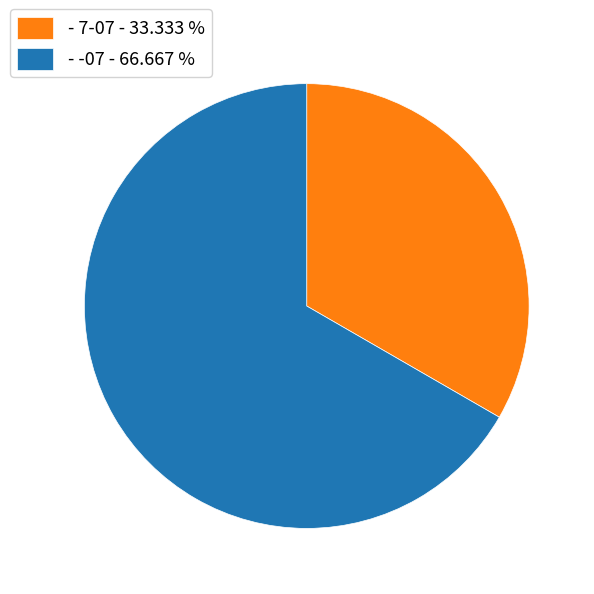

What is the ratio of the value at - 7-07 - 33.333 % to the value at - -07 - 66.667 %?

0.5